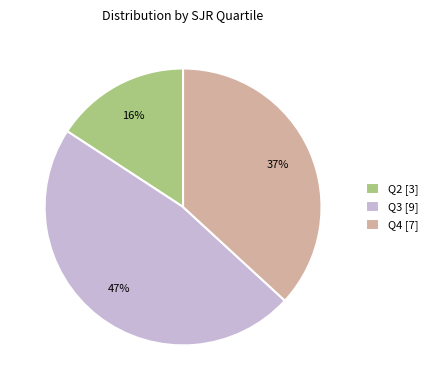

True or false: Q2 accounts for 11% of the total.

False